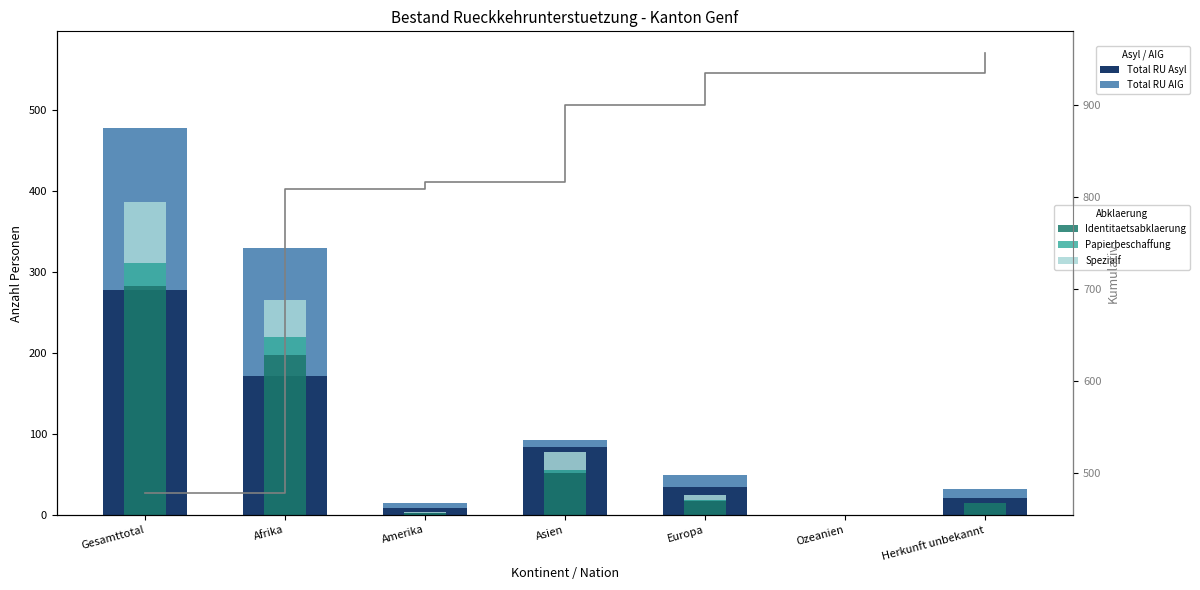

List the labels in order of Total RU Asyl value, largest first.

Gesamttotal, Afrika, Asien, Europa, Herkunft unbekannt, Amerika, Ozeanien